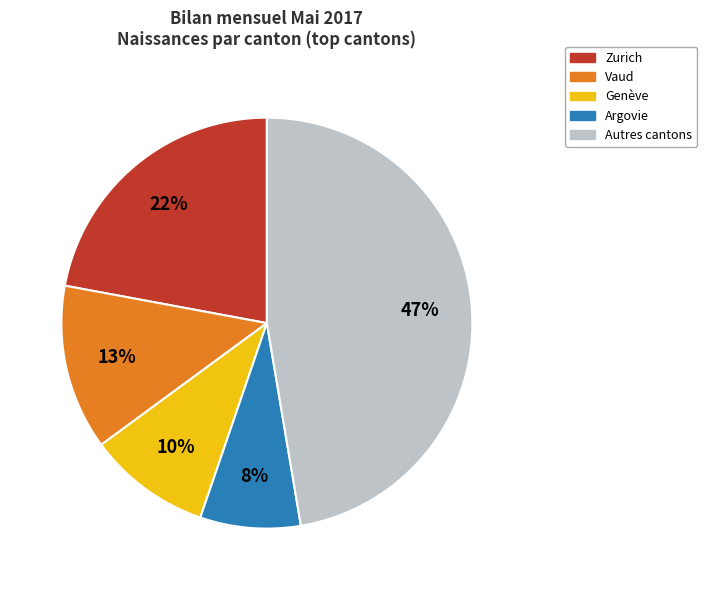

To the nearest percent, what is the difference between the largest and smallest slice percentages?

39%